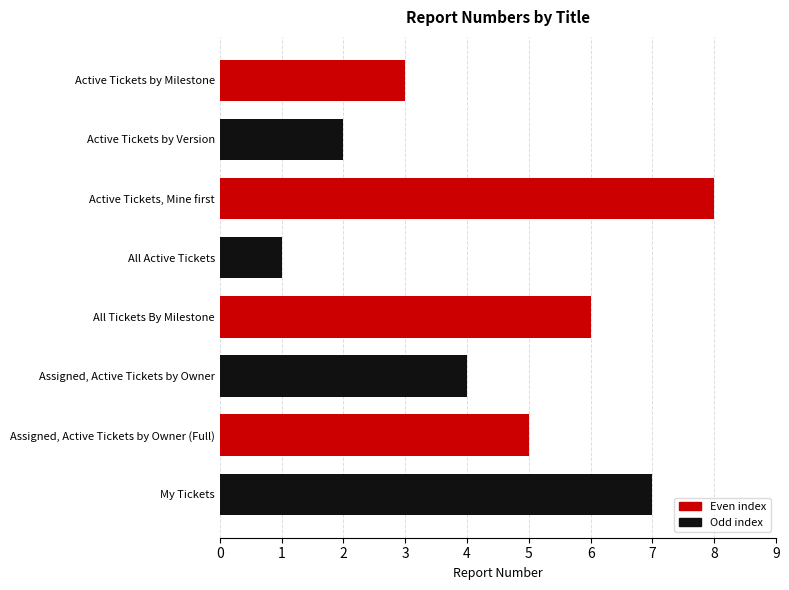

Count the values in the range 3 to 7.

5